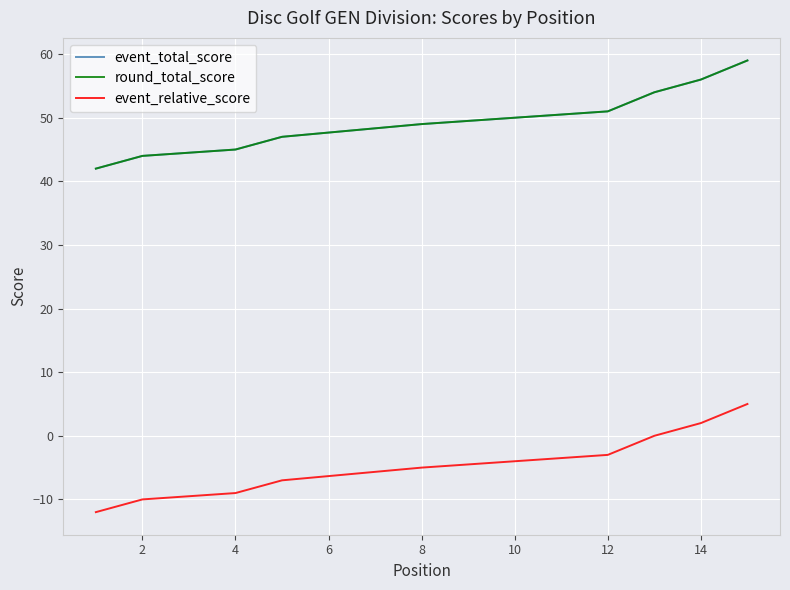

How many values in event_relative_score are below zero?

12